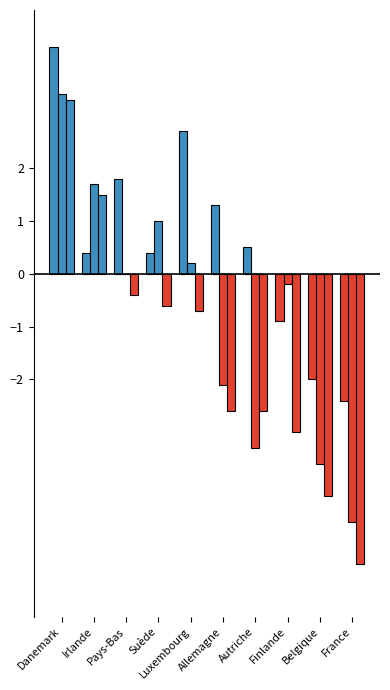

Are the bars grouped side by side (vs. stacked)?

Yes